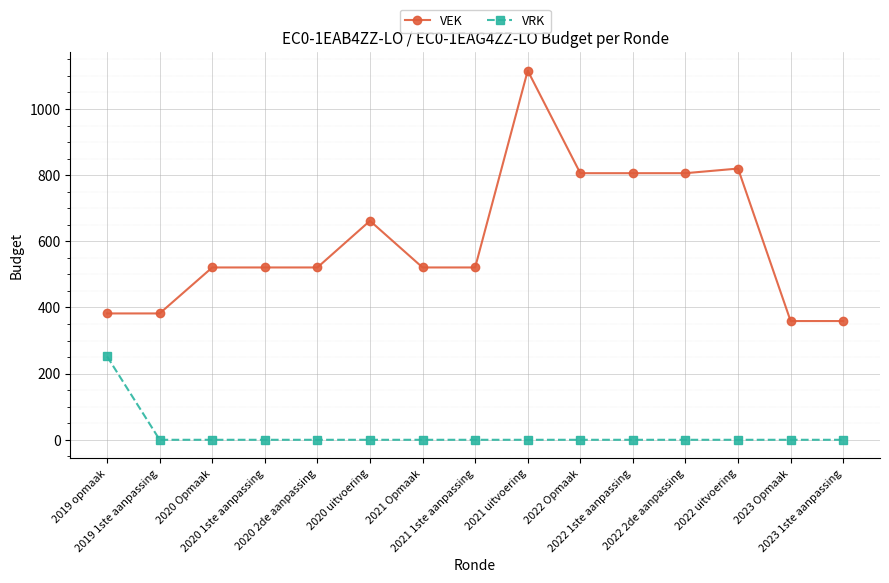

Which series has the largest range (max minus min)?

VEK